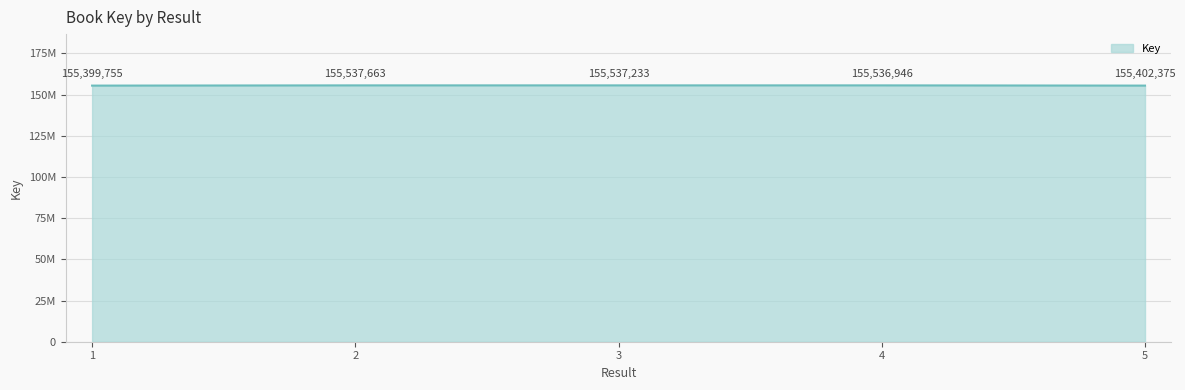

Rank the categories by value from highest to lowest.

2, 3, 4, 5, 1